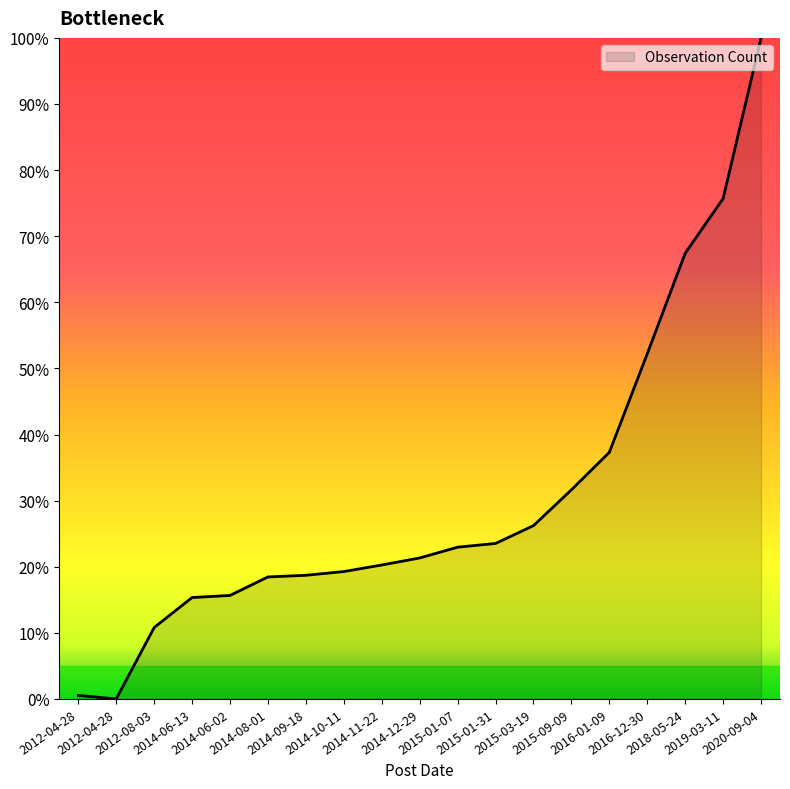

Rank the categories by value from lowest to highest.

2012-04-28, 2012-04-28, 2012-08-03, 2014-06-13, 2014-06-02, 2014-08-01, 2014-09-18, 2014-10-11, 2014-11-22, 2014-12-29, 2015-01-07, 2015-01-31, 2015-03-19, 2015-09-09, 2016-01-09, 2016-12-30, 2018-05-24, 2019-03-11, 2020-09-04